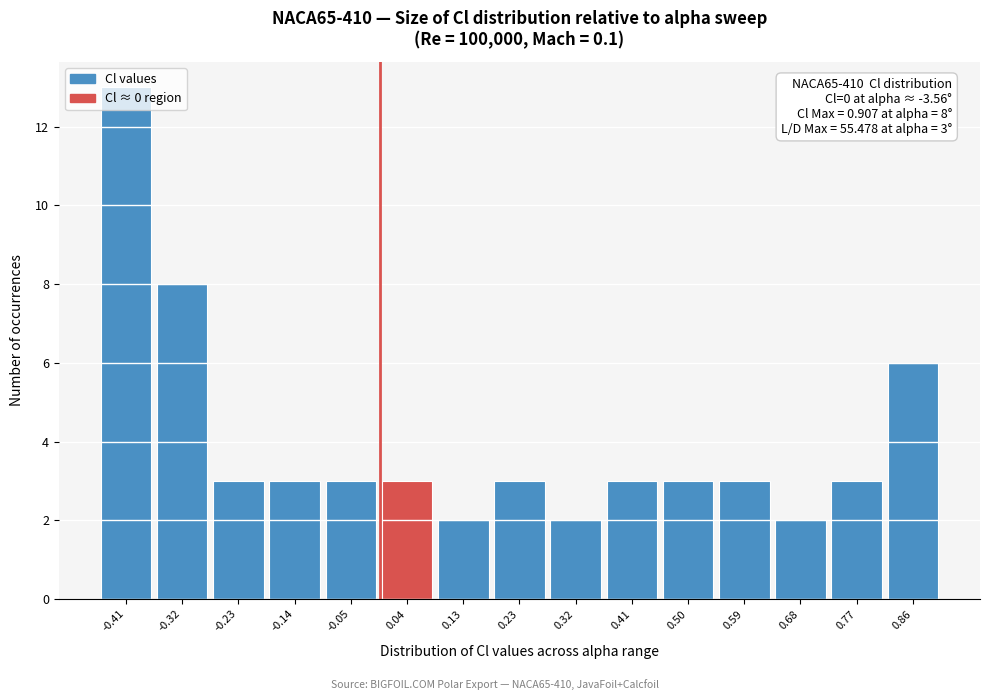

Over which range of the x-axis is the bar tallest?

-0.46 to -0.37